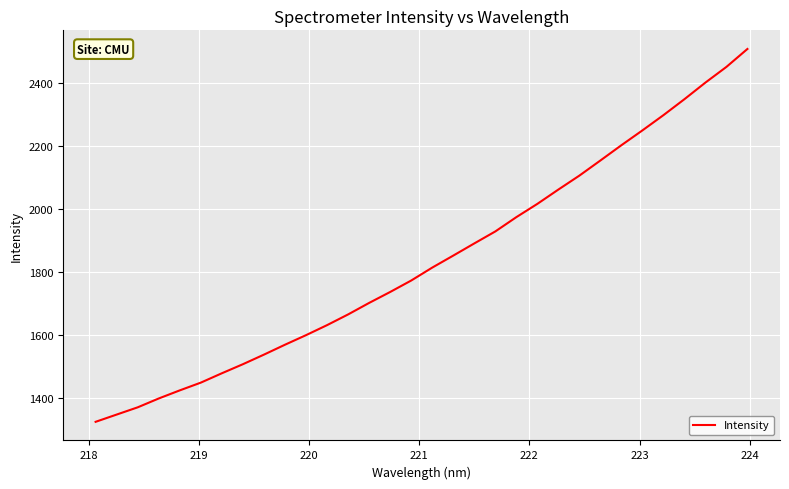

What is the maximum value shown in the chart?

2508.9